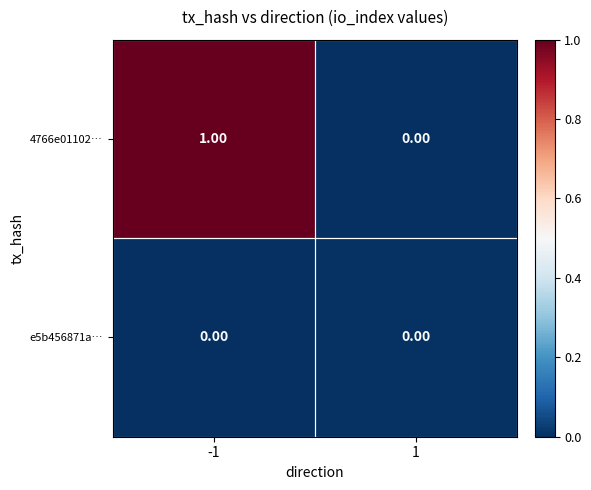

Between -1 and 1, which series saw the biggest shift?

4766e01102…